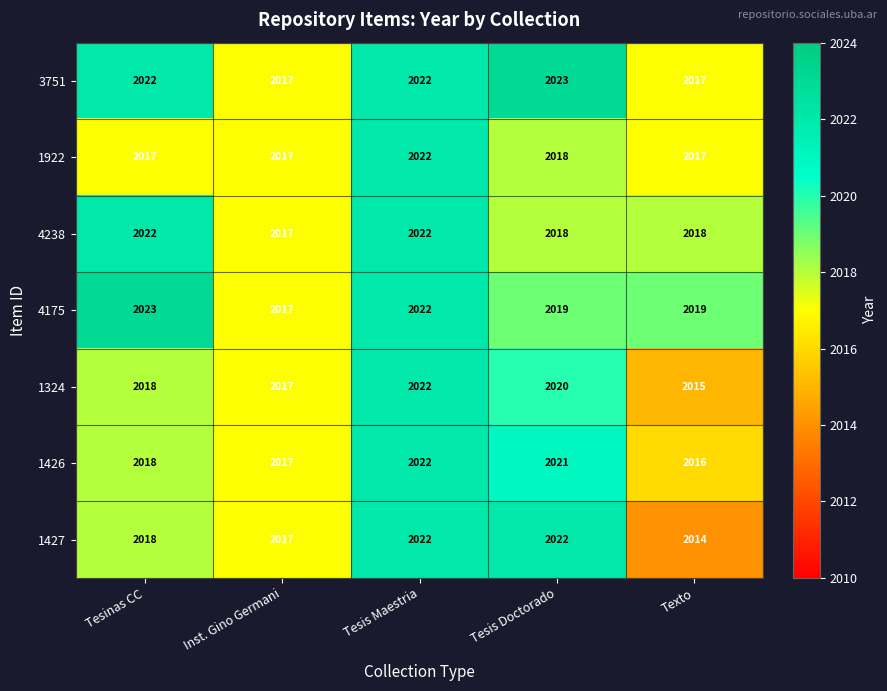

Which series has the largest range (max minus min)?

1427